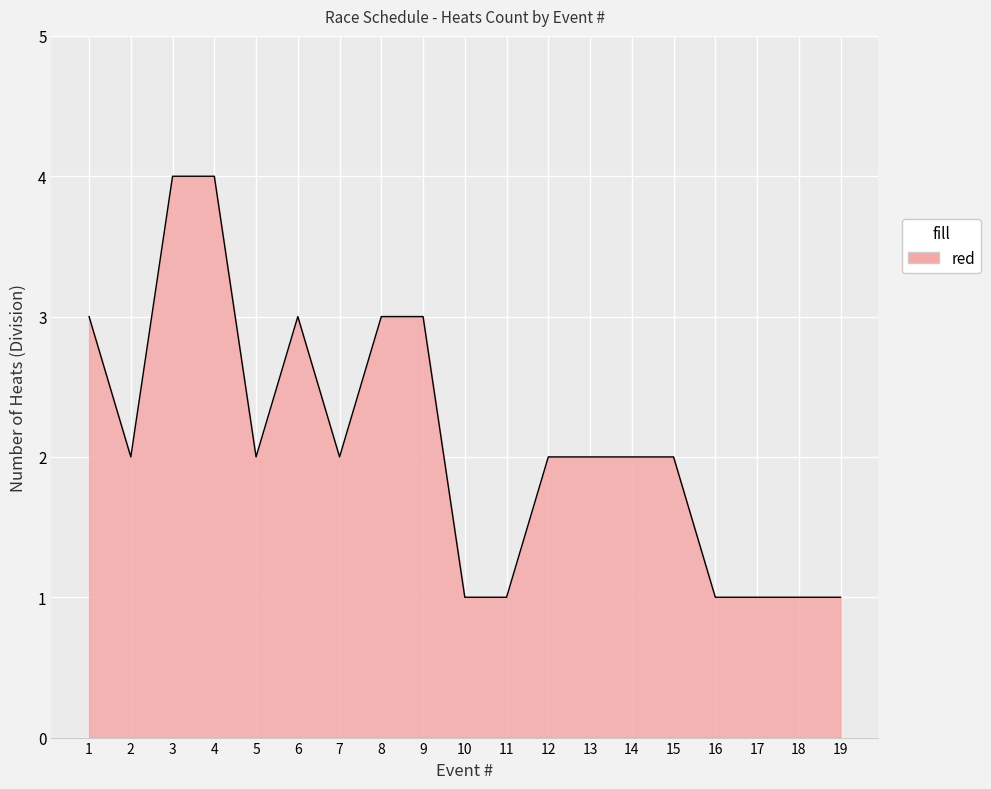

The chart shows a value of 1 at 11. True or false?

True